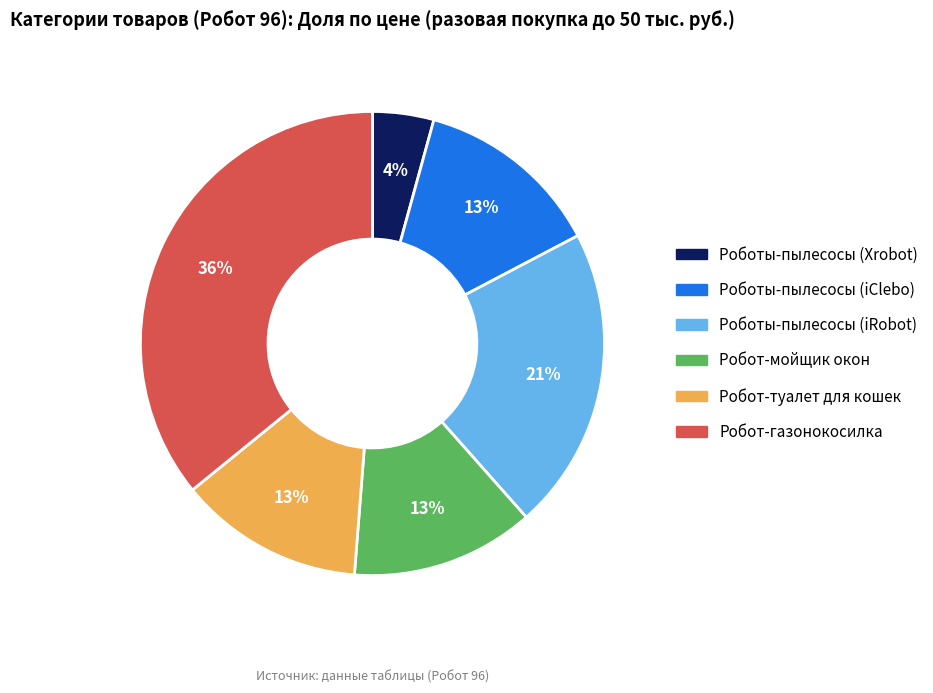

True or false: Робот-туалет для кошек accounts for 13% of the total.

True